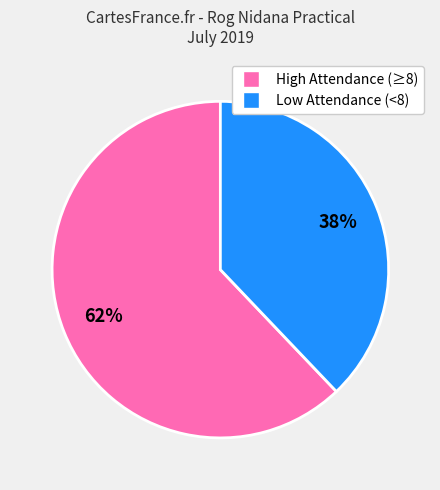

What percentage is the High Attendance (≥8) slice, to the nearest percent?

62%